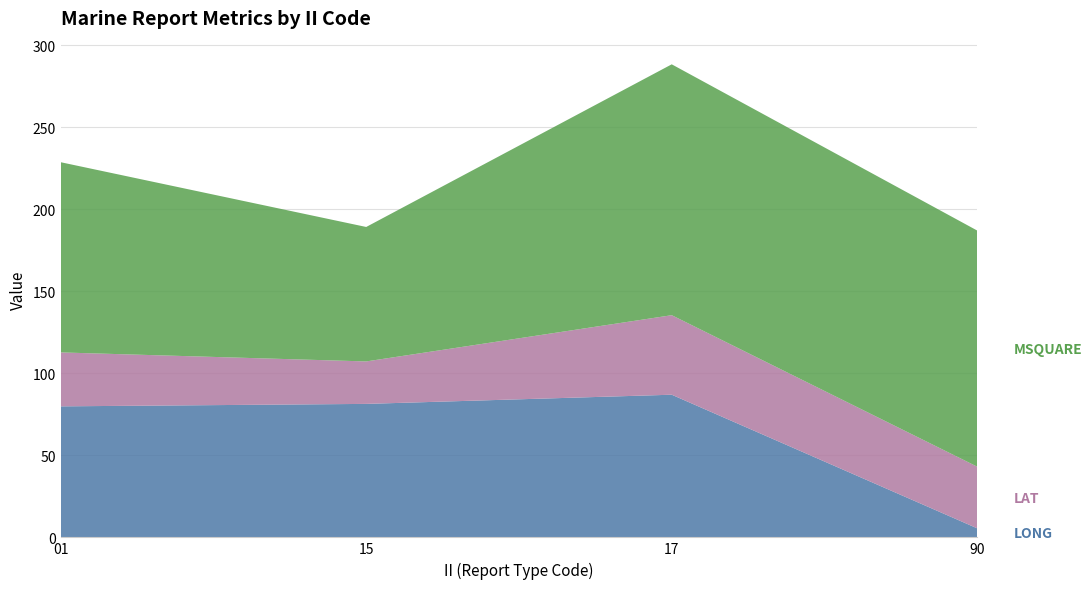

Reading right to left, extract all data points from this chart.

LONG: 5.5	87.0	81.4	79.9
LAT: 37.6	48.5	25.9	32.9
MSQUARE: 144.0	153.0	82.0	116.0